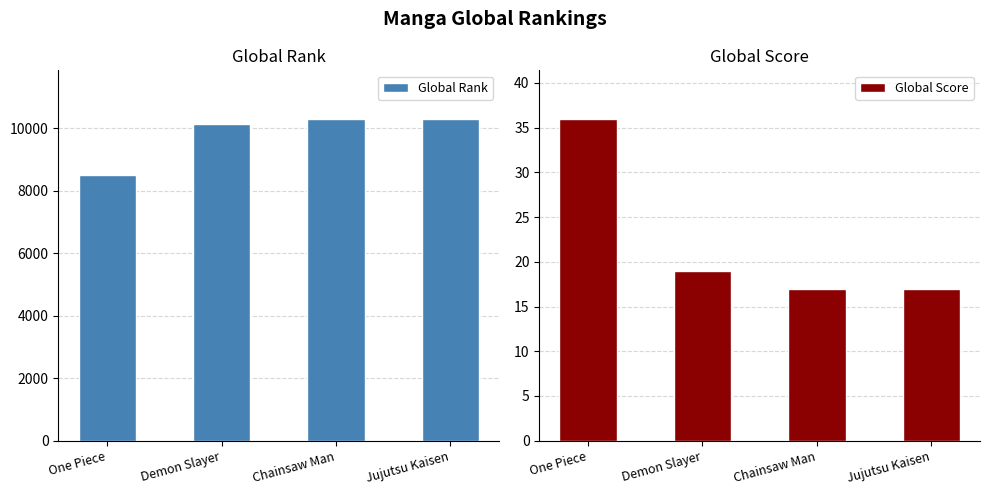

Where does the Global Score series first go above 19?

One Piece